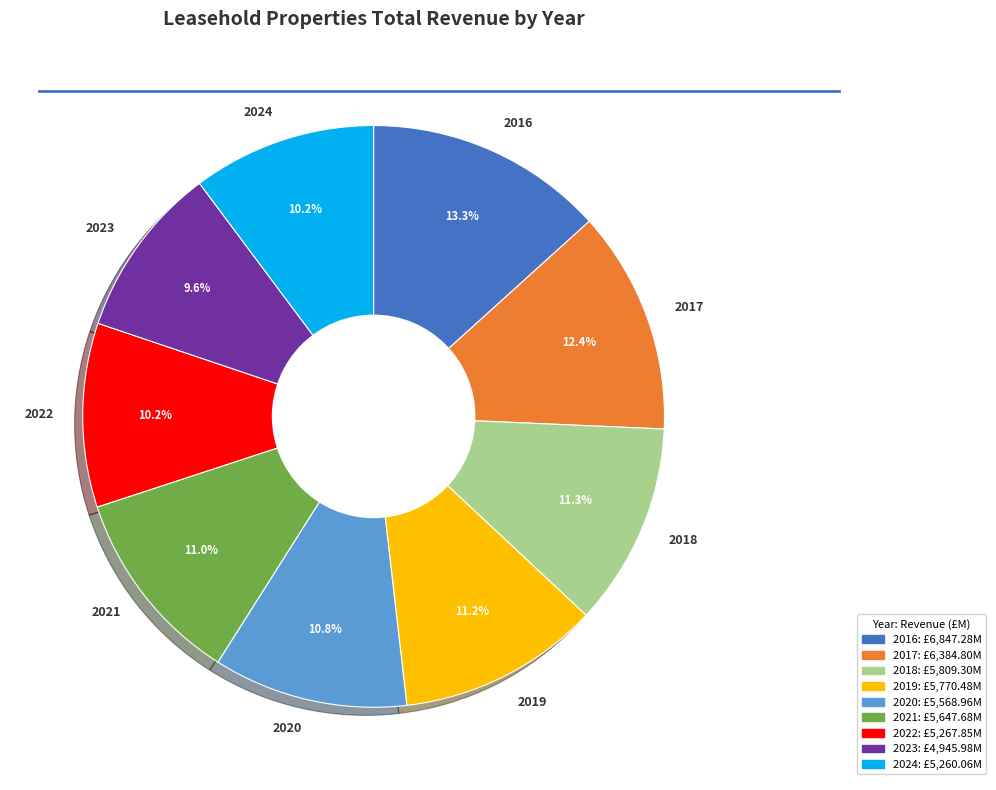

Is 2021 the majority of the pie?

No